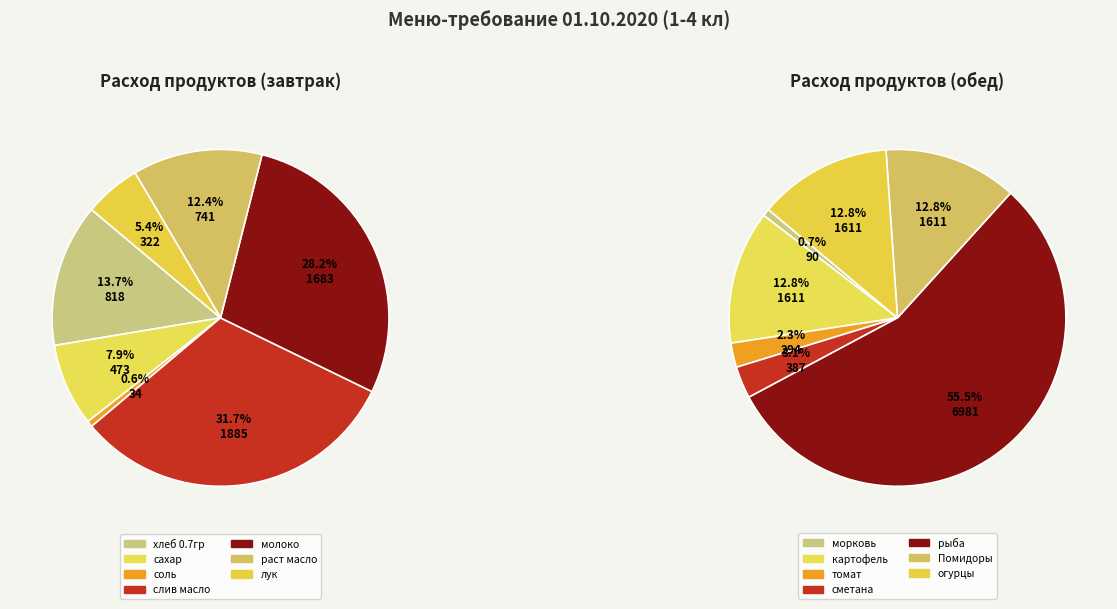

Combined, do хлеб 0.7гр and сметана account for over 50%?

No